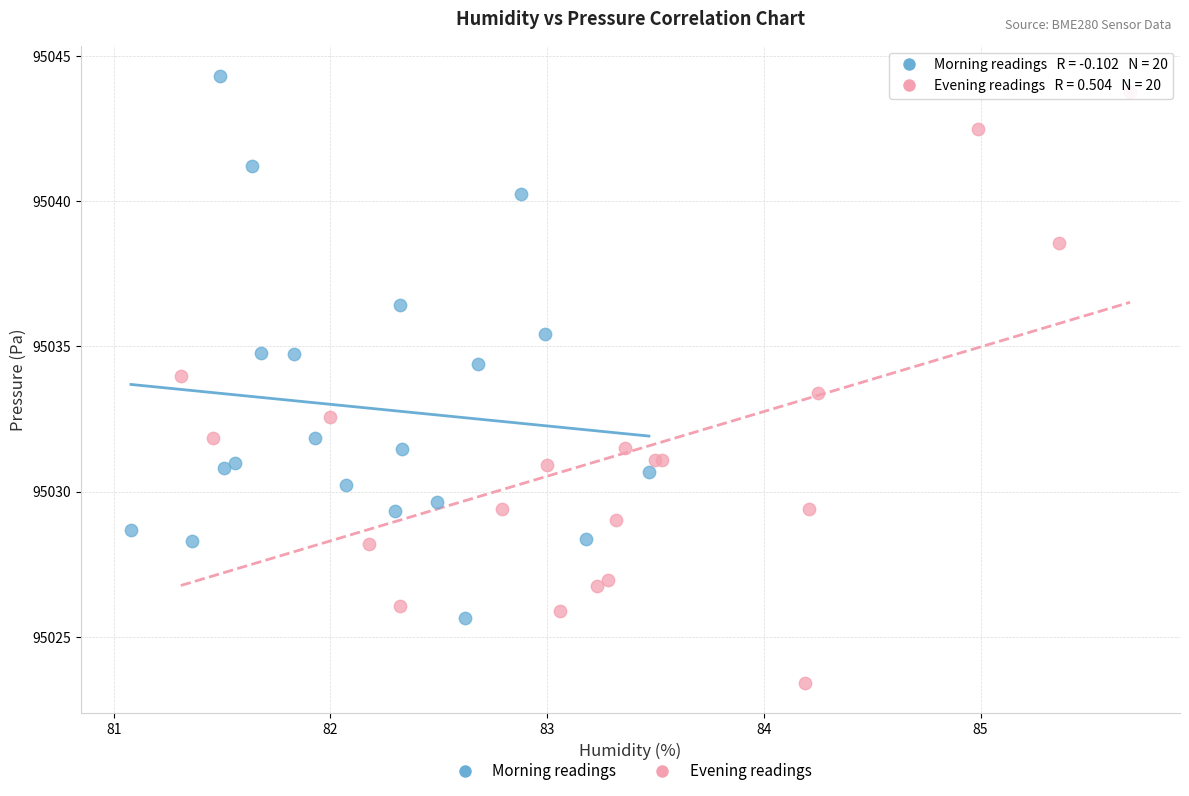

Which series contains the highest Y value?

Morning readings